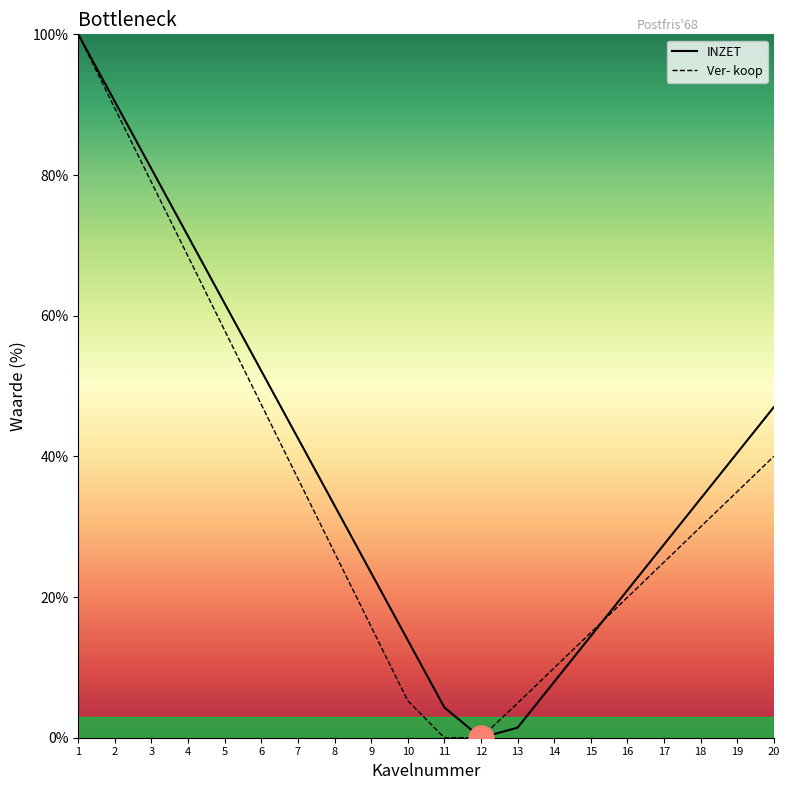

List the series in order of their overall mean, lowest first.

Ver- koop, INZET